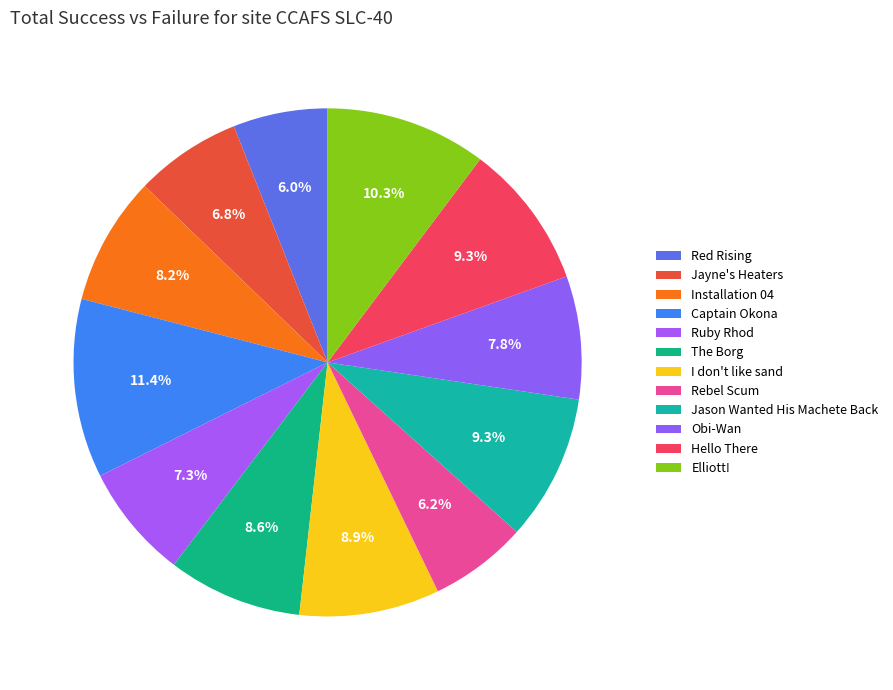

Does any single category account for the majority?

No